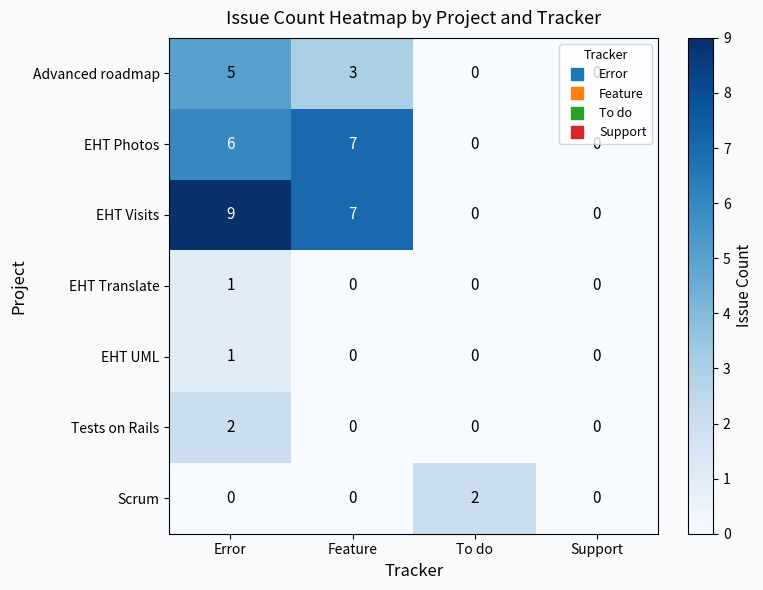

What is the sum of the Advanced roadmap values at To do and Error?

5